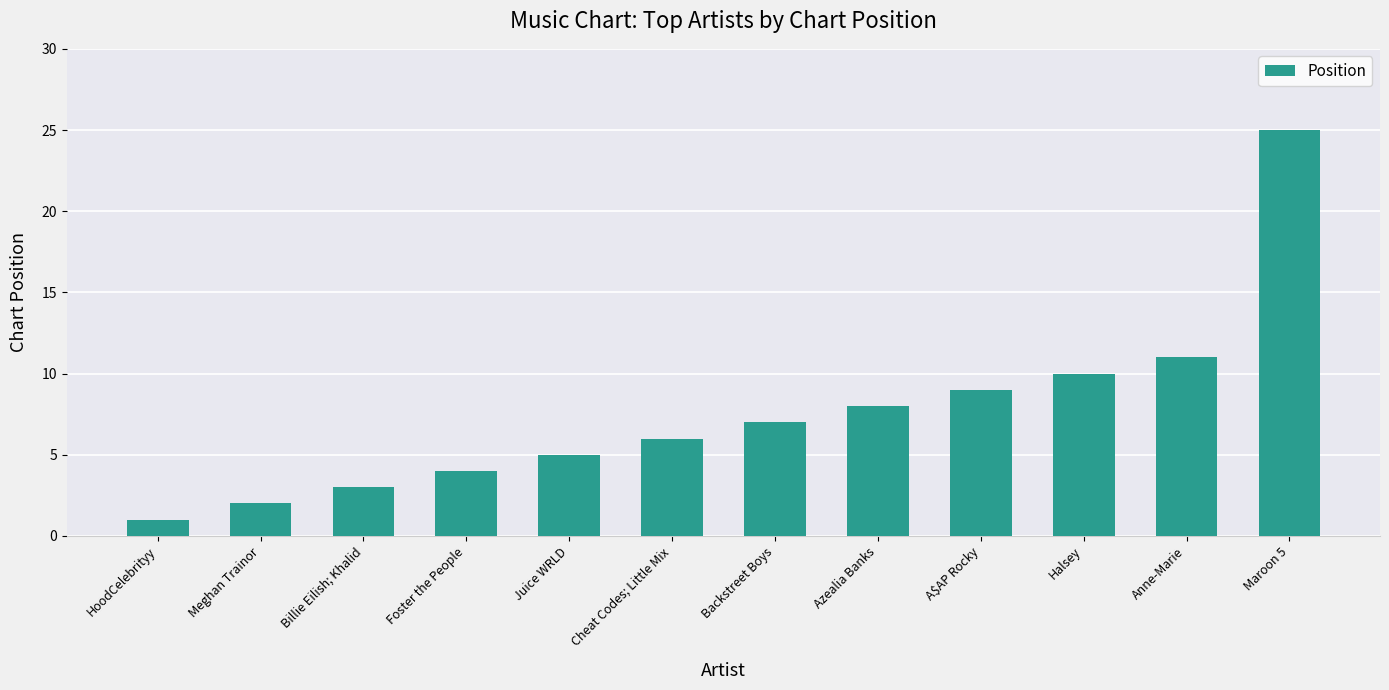

Where is the data nearest to the value 13?

Anne-Marie